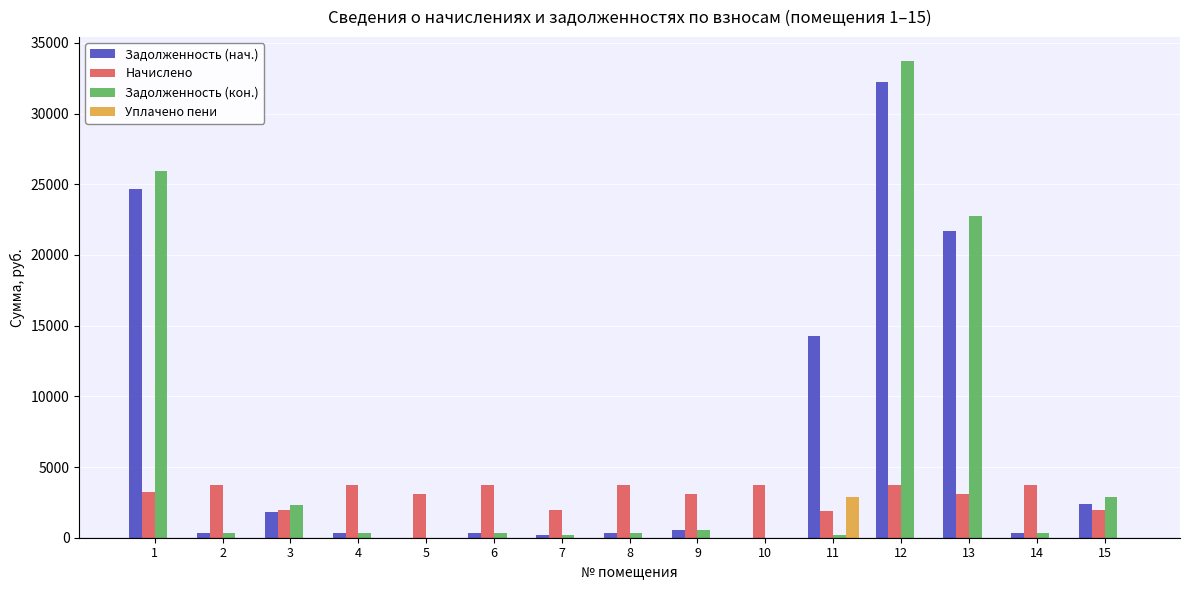

Which series changed the most between 6 and 11?

Задолженность (нач.)